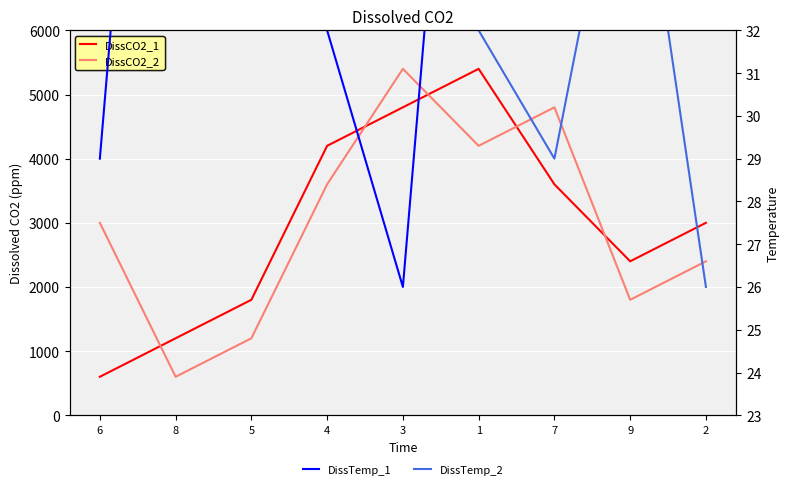

Is this an area chart (filled region under the line)?

No